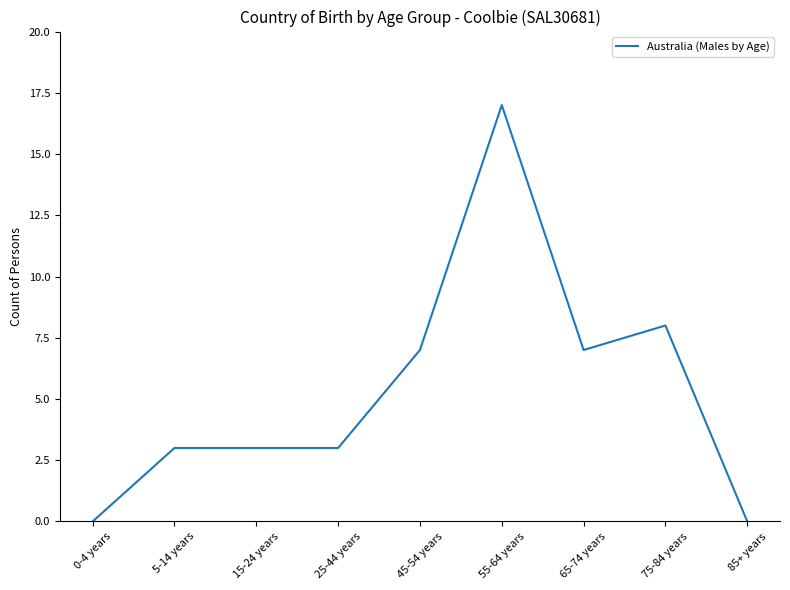

How many lines are shown in the chart?

1